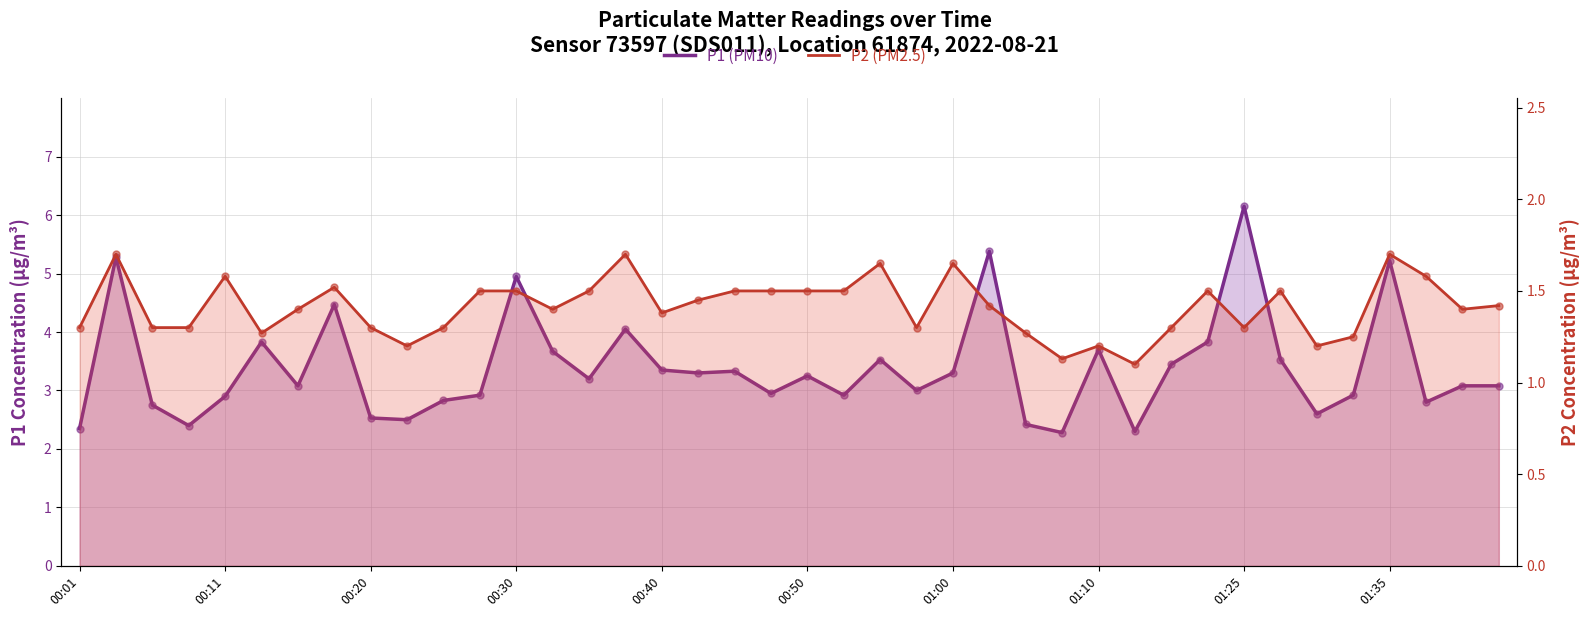

At how many categories does at least one series exceed 3?

23